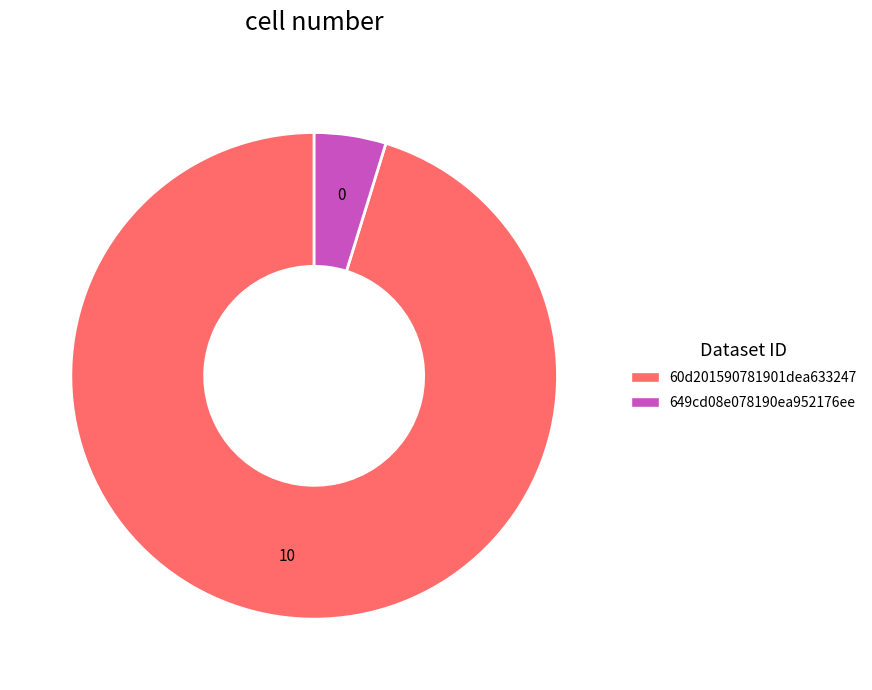

Does 649cd08e078190ea952176ee account for over 50% of the chart?

No